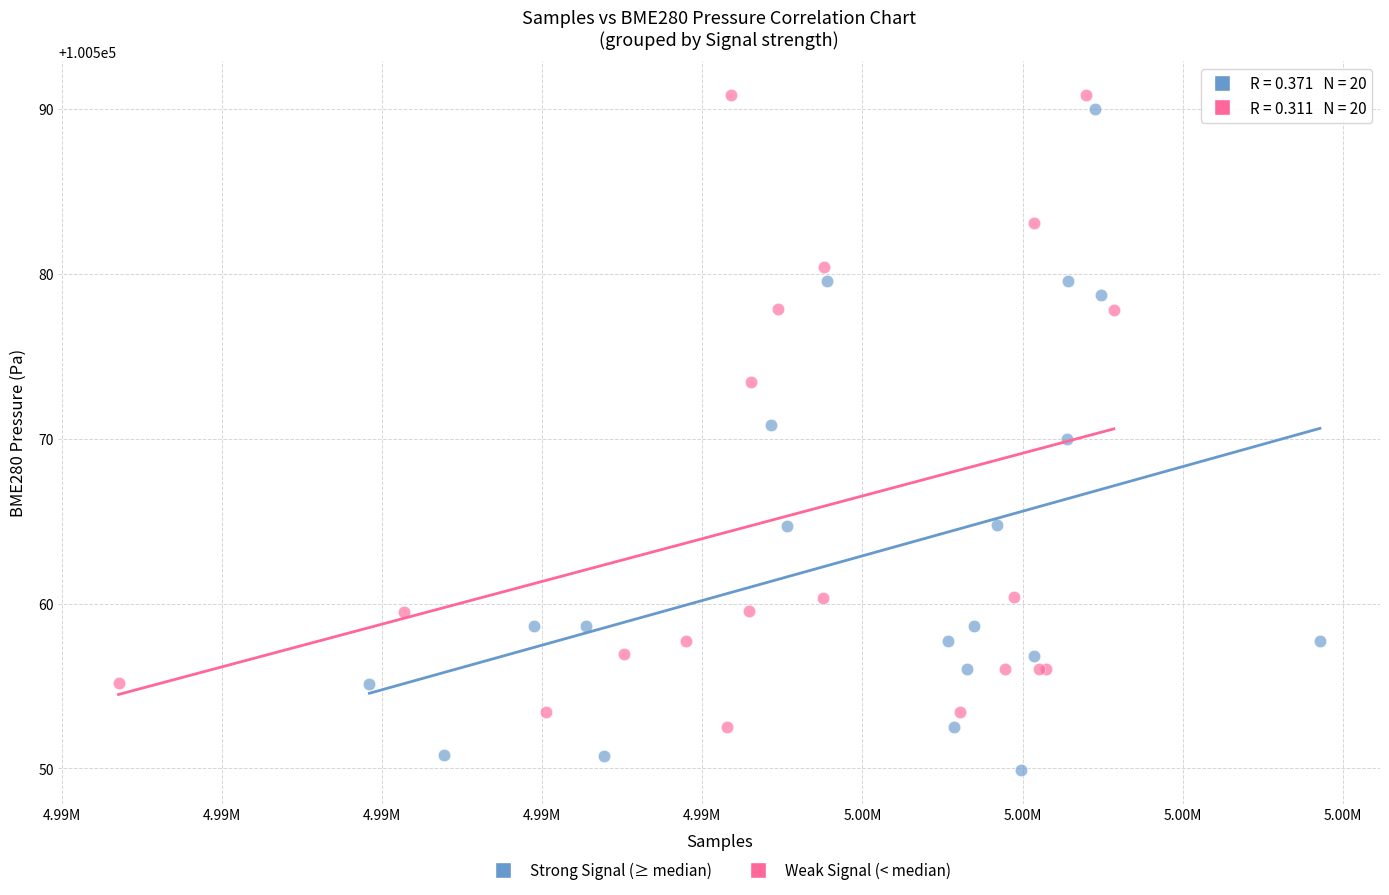

Which series contains the lowest Y value?

Strong Signal (≥ median)